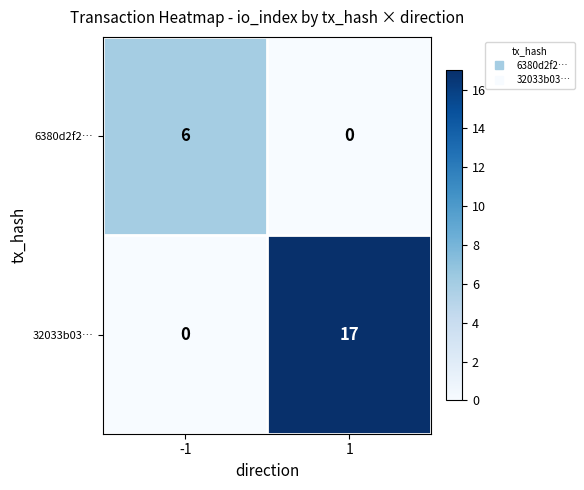

Which series has the largest total across all categories?

32033b03…